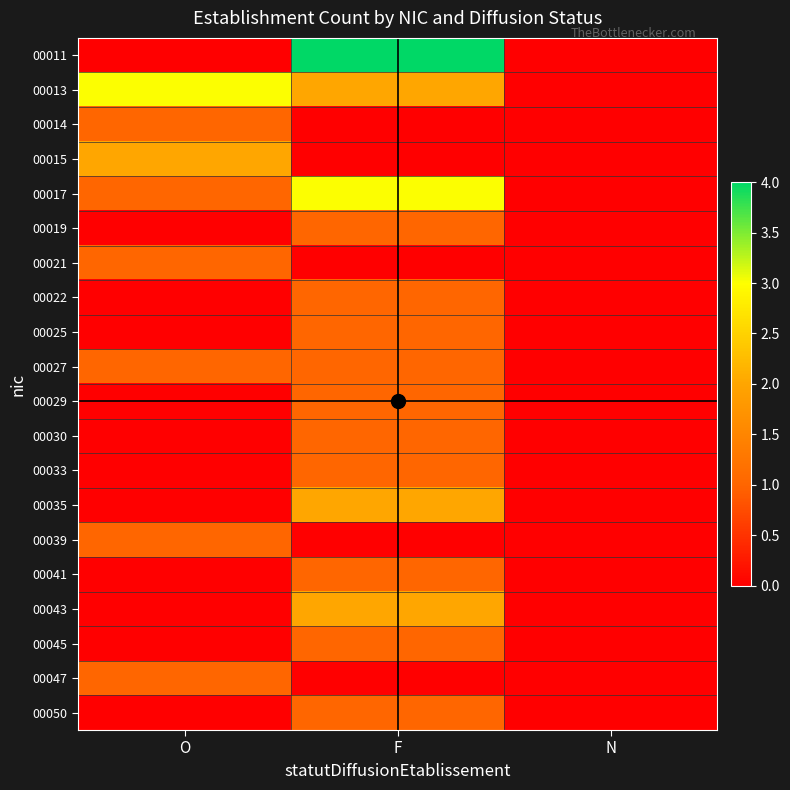

Count the number of data series in this chart.

20